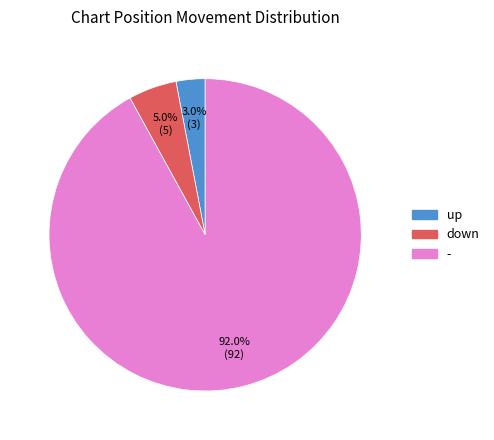

What percentage do down and - together represent?

97.0%